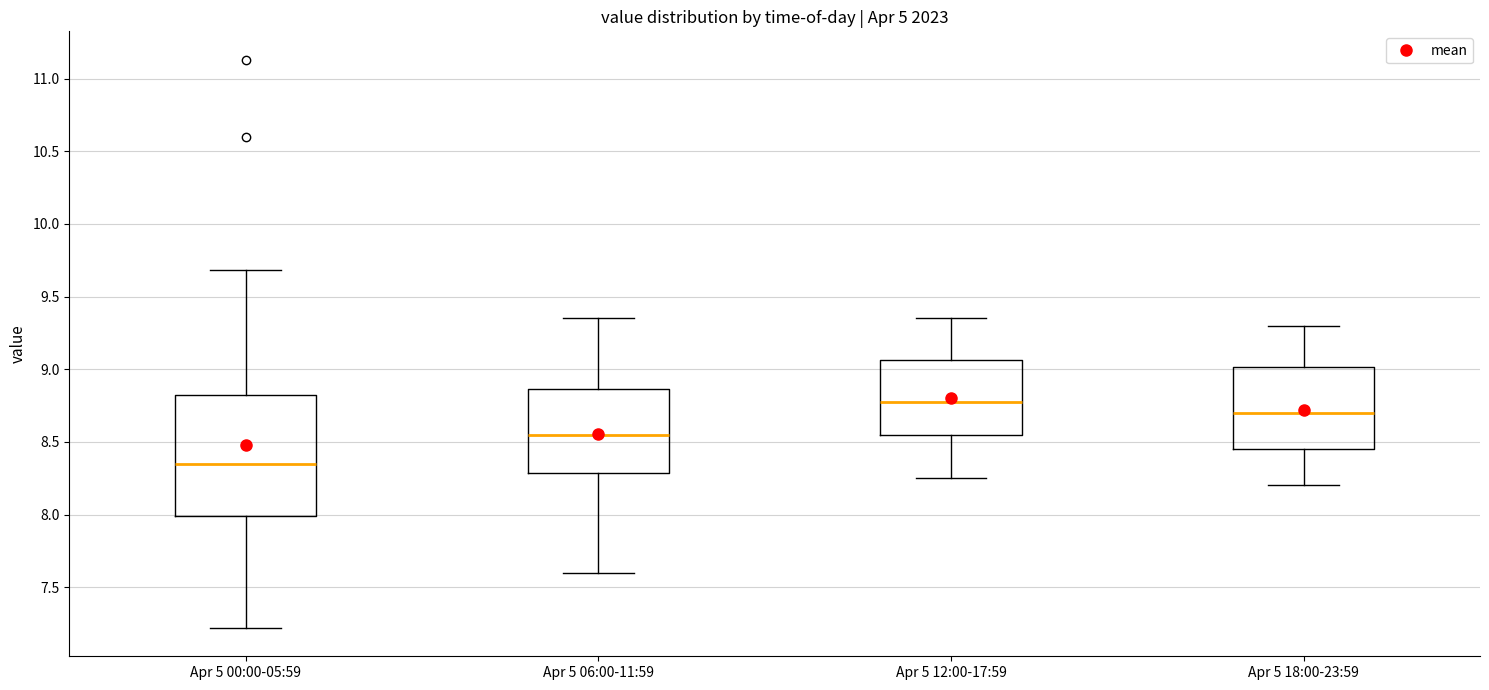

Reading left to right, transcribe this box plot: for each box, give where its median line is, the range the box spans, and where its two whiskers end, as read against the y-axis. The values are not printed on the chart, so give them approximately, as read against the axis.

Apr 5 00:00-05:59: median 8.35, box 8.00 to 8.80, whiskers 7.20 to 9.70
Apr 5 06:00-11:59: median 8.55, box 8.30 to 8.85, whiskers 7.60 to 9.35
Apr 5 12:00-17:59: median 8.80, box 8.55 to 9.05, whiskers 8.25 to 9.35
Apr 5 18:00-23:59: median 8.70, box 8.45 to 9.00, whiskers 8.20 to 9.30